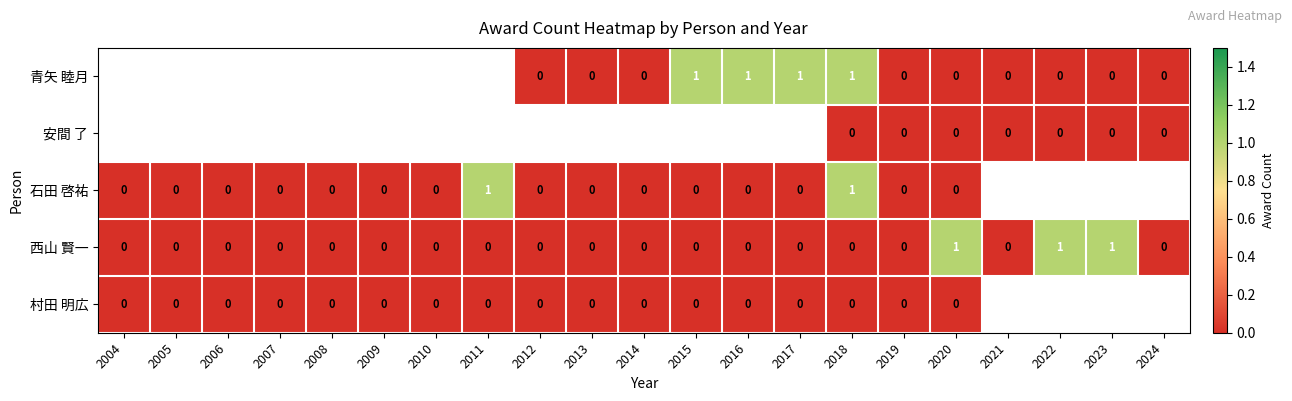

At which category is the sum across all series the highest?

2018